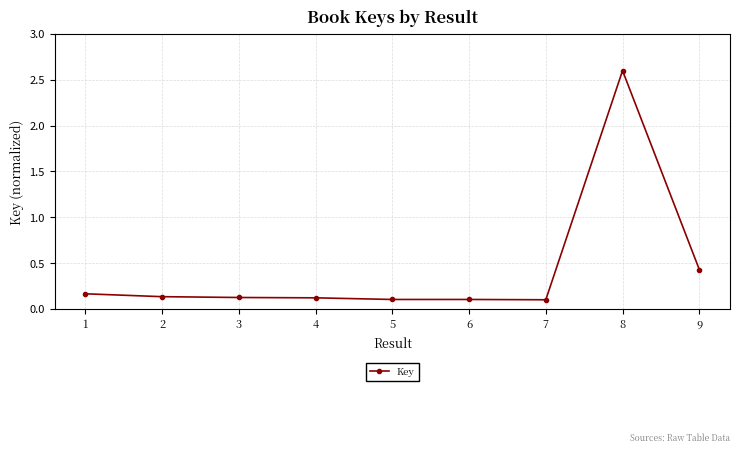

Where is the data nearest to the value 1?

9